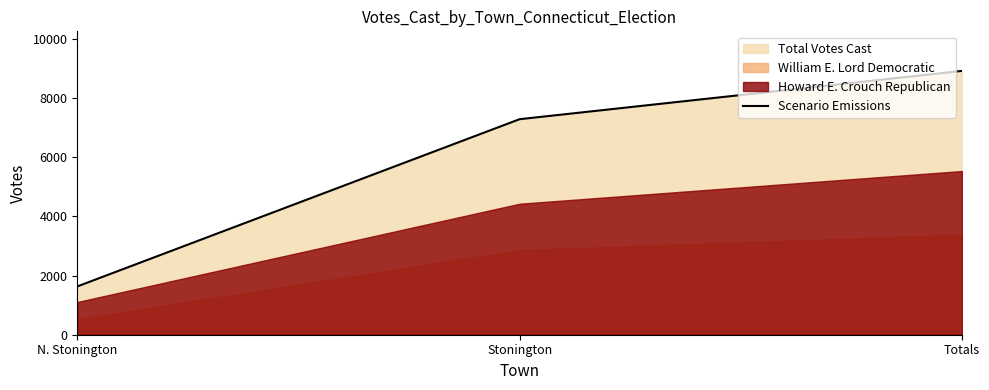

What is the difference between the second highest and minimum values?

5652